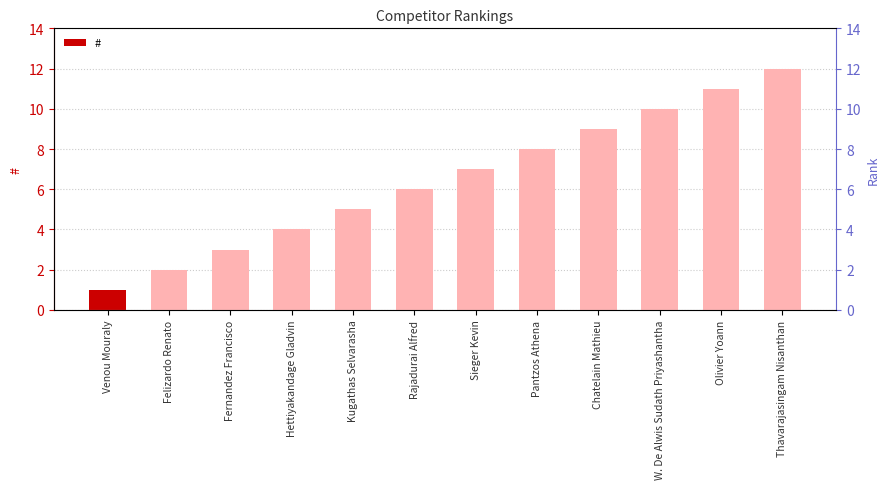

Rank the categories by value from lowest to highest.

Venou Mouraly, Felizardo Renato, Fernandez Francisco, Hettiyakandage Gladvin, Kugathas Selvarasha, Rajadurai Alfred, Sieger Kevin, Pantzos Athena, Chatelain Mathieu, W. De Alwis Sudath Priyashantha, Olivier Yoann, Thavarajasingam Nisanthan